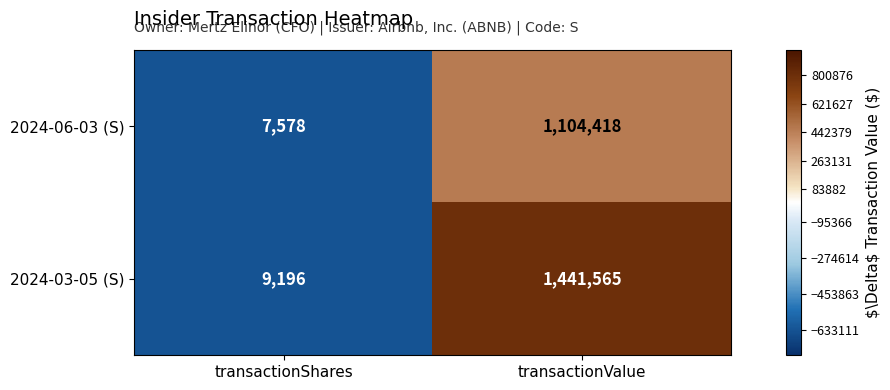

Rank the series at transactionShares from lowest to highest value.

2024-06-03 (S), 2024-03-05 (S)